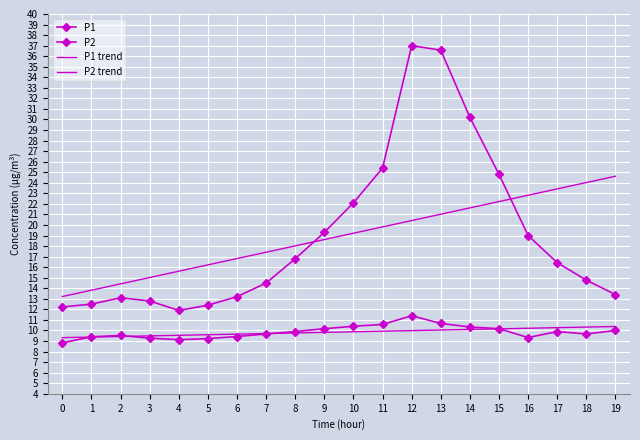

Which has a higher value, 15 or 11?

11